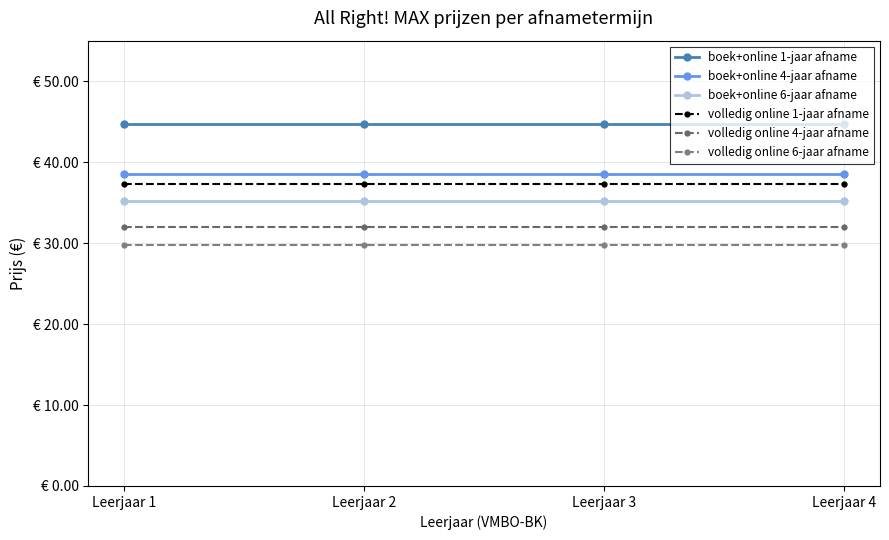

Rank the series at Leerjaar 4 from lowest to highest value.

volledig online 6-jaar afname, volledig online 4-jaar afname, boek+online 6-jaar afname, volledig online 1-jaar afname, boek+online 4-jaar afname, boek+online 1-jaar afname